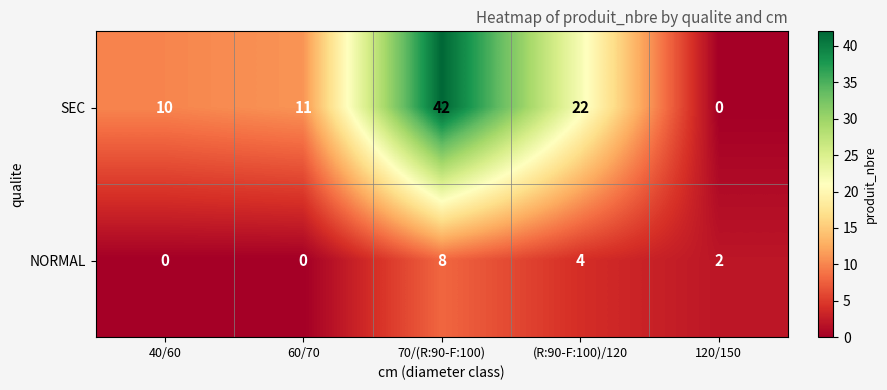

At 120/150, list the series in order from largest to smallest.

NORMAL, SEC